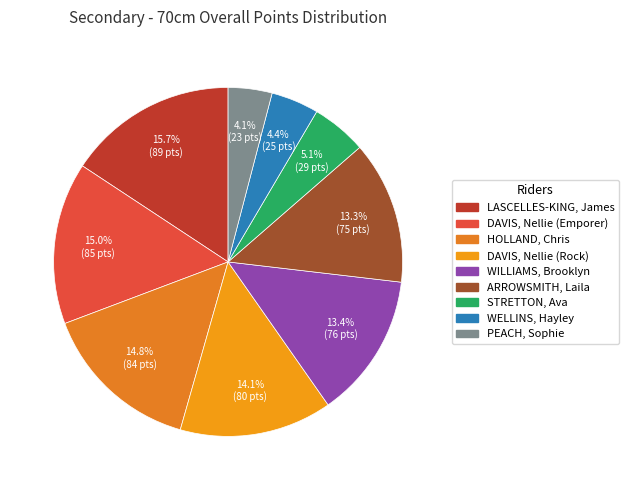

To the nearest percent, what is the difference between the largest and smallest slice percentages?

12%